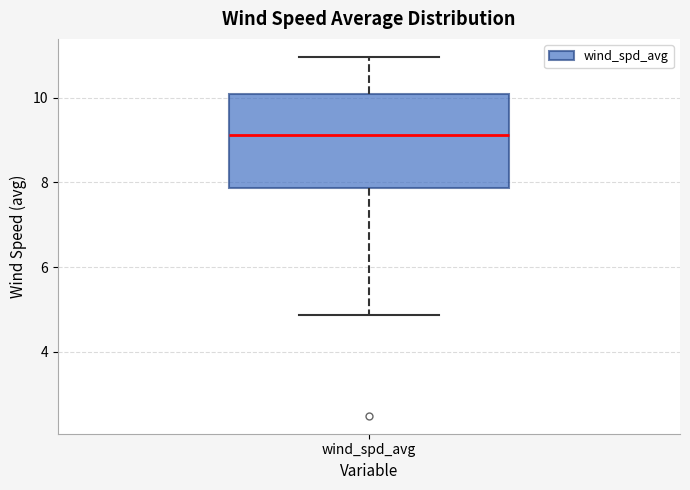

Transcribe this box plot: give where the median line is, the range the box spans, and where the two whiskers end, as read against the y-axis. The values are not printed on the chart, so give them approximately, as read against the axis.

median 9.2, box 7.8 to 10.0, whiskers 4.8 to 11.0